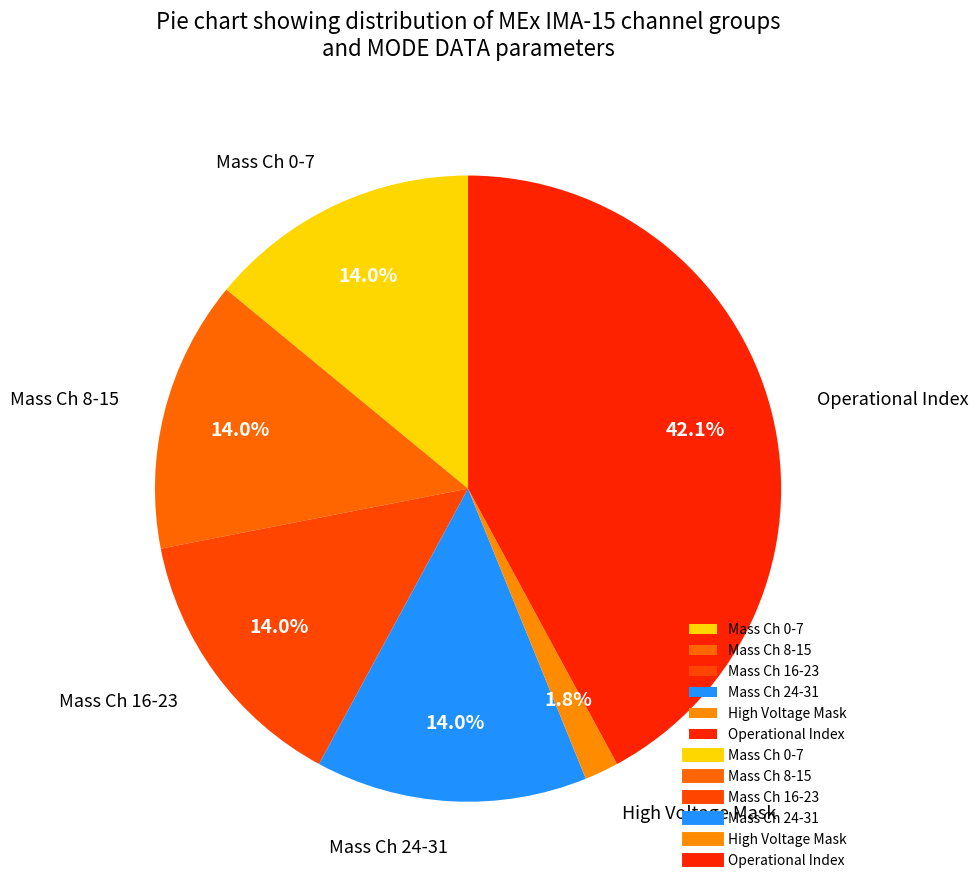

Is there any slice that represents more than half of the pie?

No